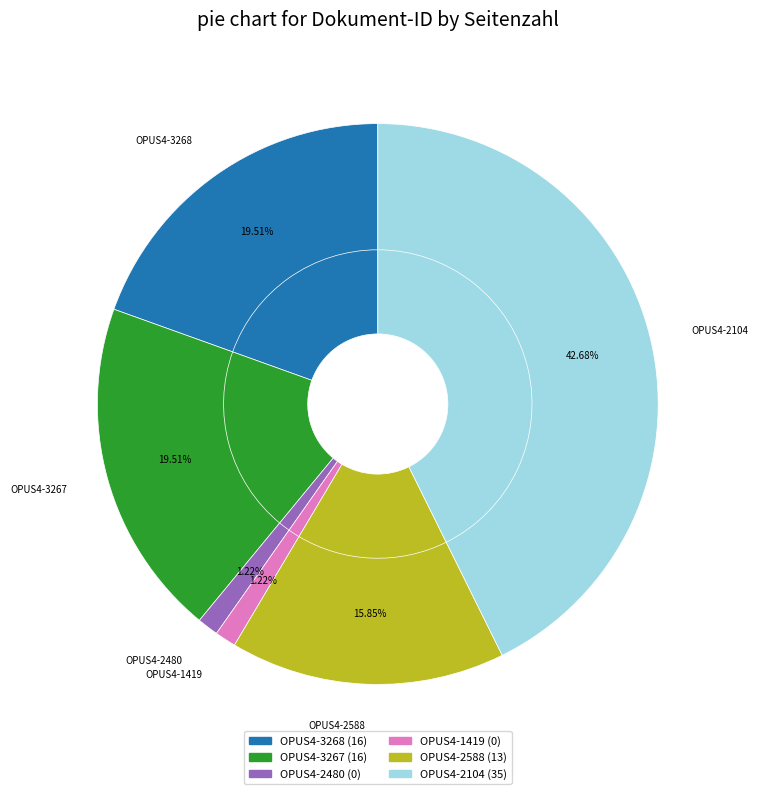

Is it true that OPUS4-2480 is 0% of the pie?

True